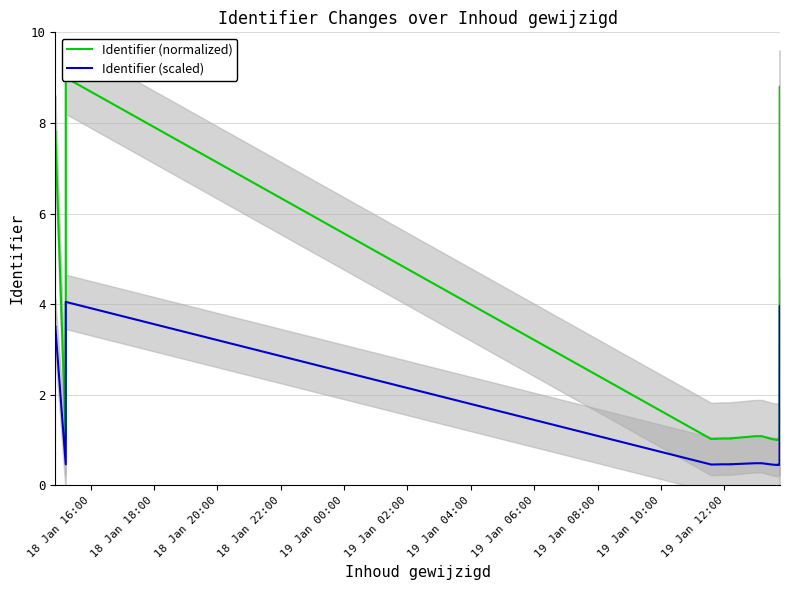

How many lines are shown in the chart?

2